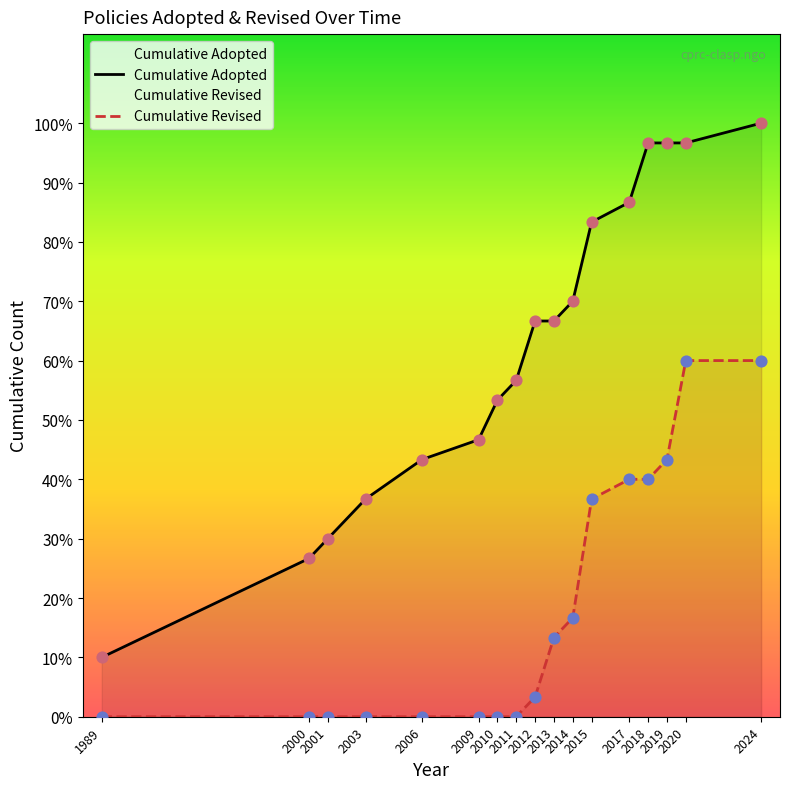

At which category is the sum across all series the highest?

2024